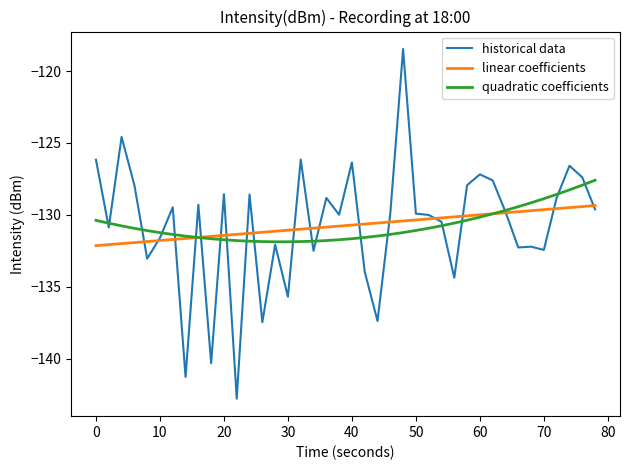

Which series has the largest range (max minus min)?

historical data